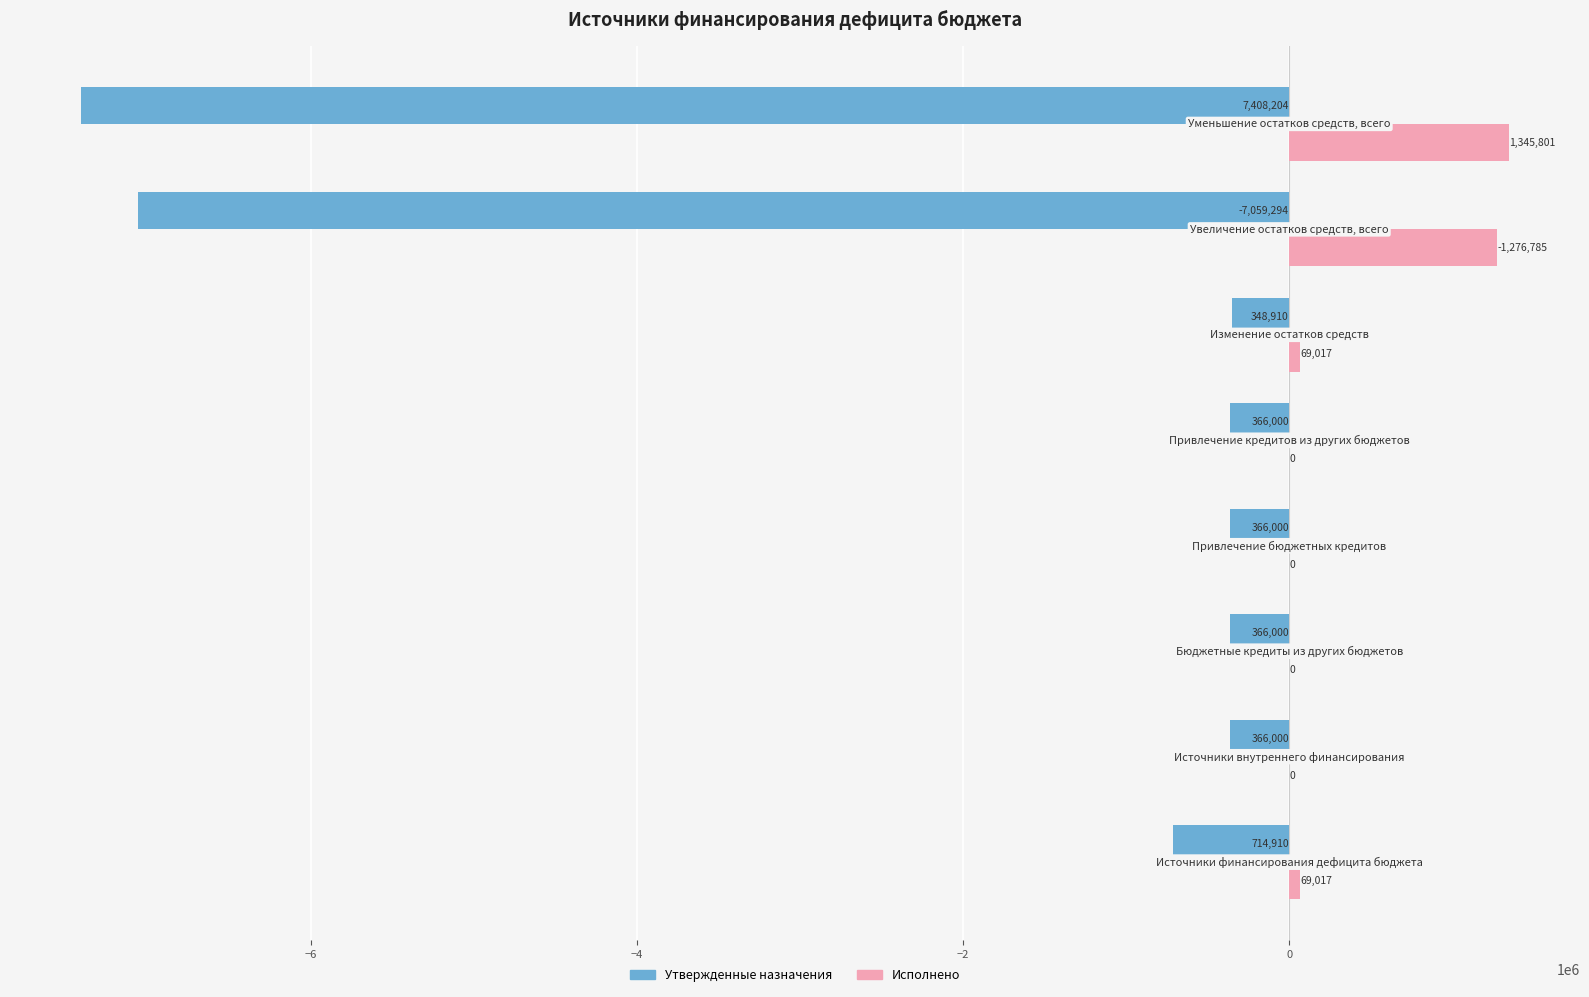

Which series has the largest total across all categories?

Исполнено